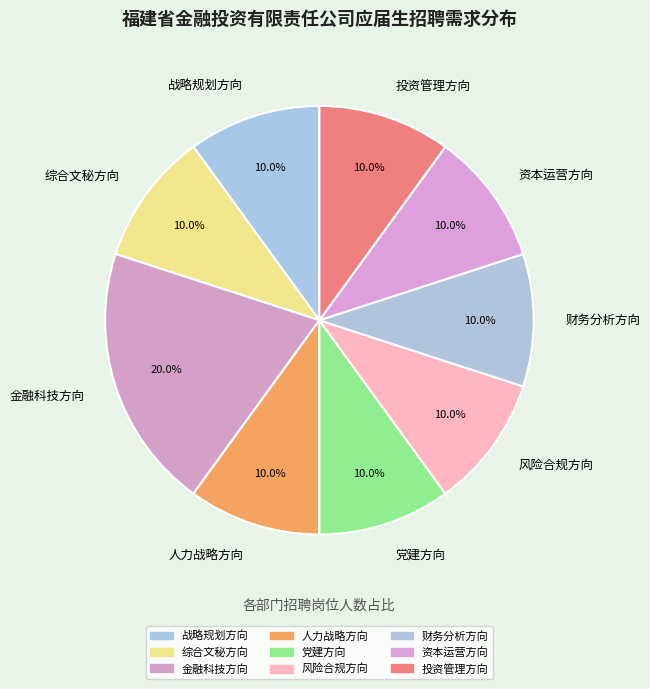

Is it true that 投资管理方向 is 10% of the pie?

True